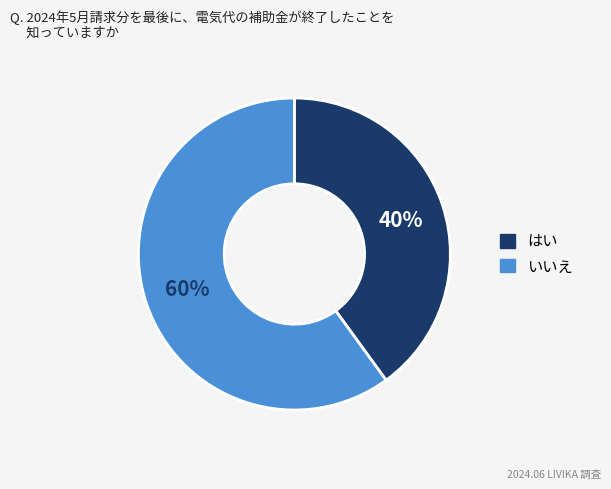

Is there any slice that represents more than half of the pie?

Yes